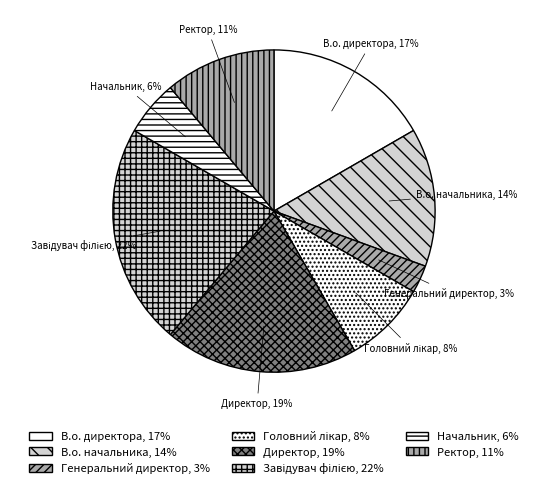

Is there a majority slice in this chart?

No